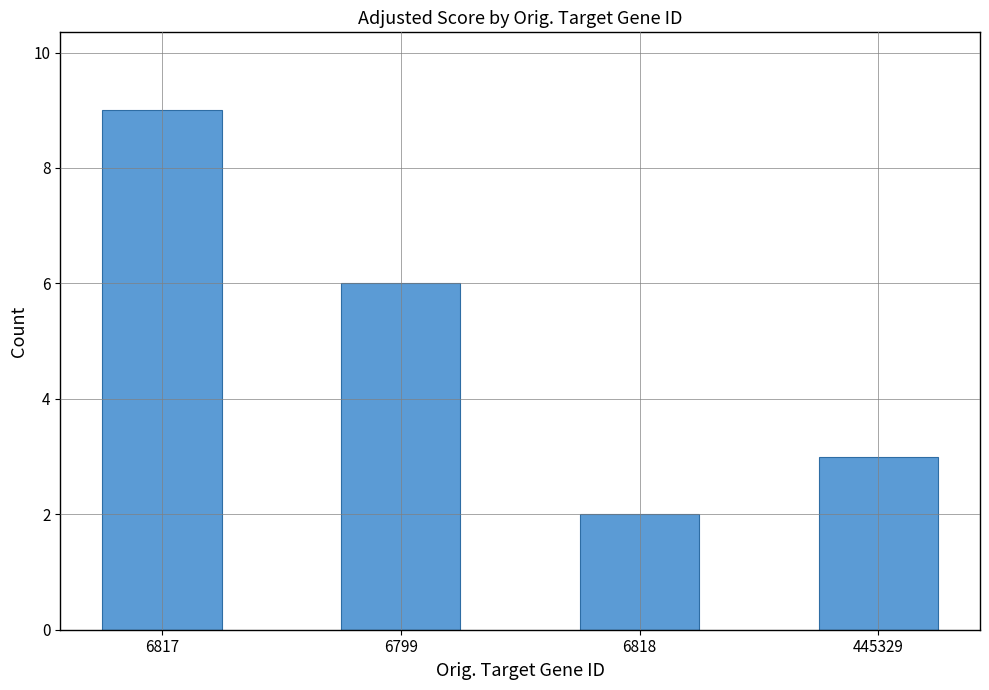

Which has a higher value, 6817 or 445329?

6817